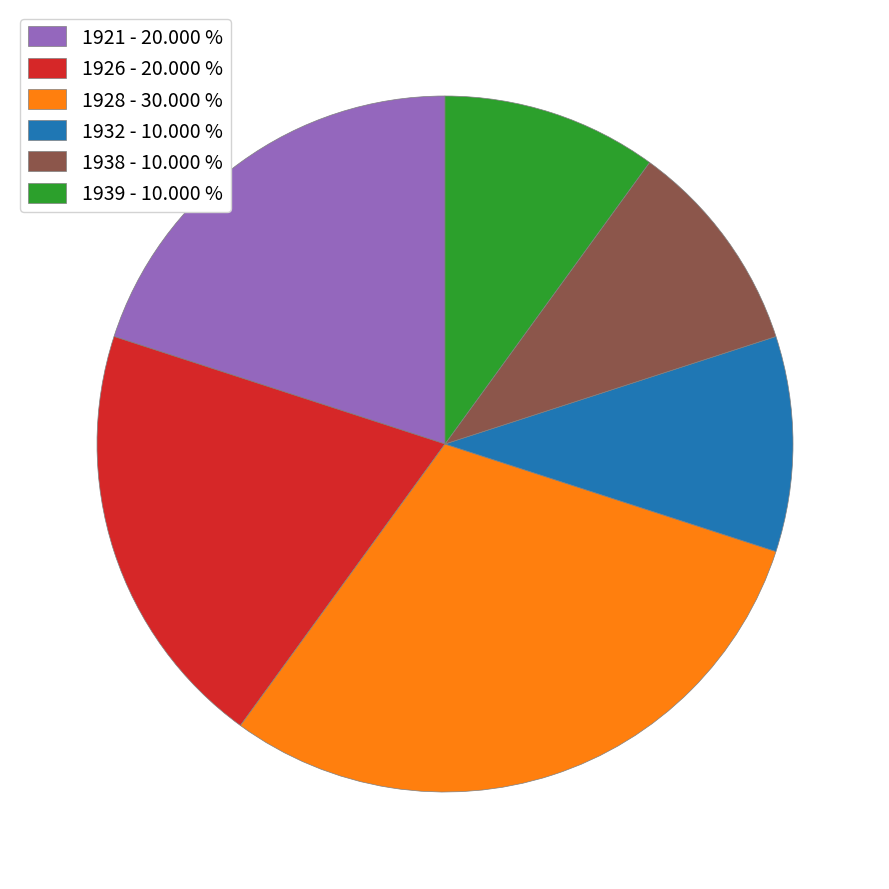

Between 1921 - 20.000 % and 1939 - 10.000 %, which is larger?

1921 - 20.000 %